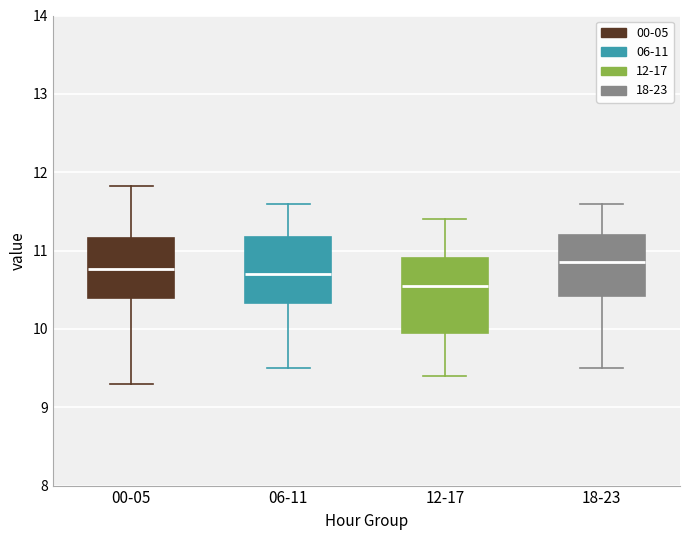

Where is the upper edge of the box for 18-23 on the y-axis? The values are not printed on the chart, so give them approximately, as read against the axis.

11.2